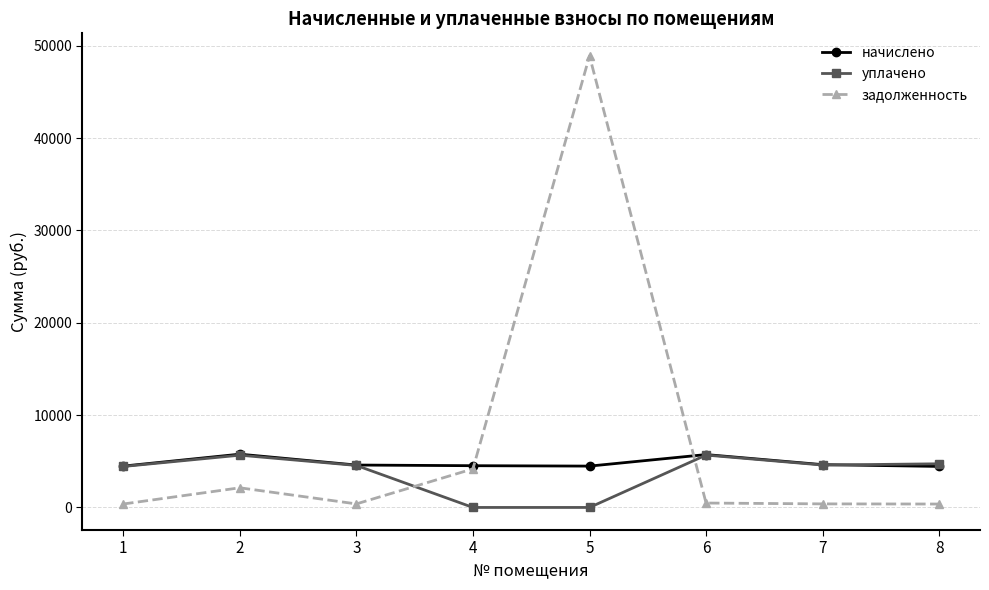

What is the spread (max minus min) of values at 2?

3640.4